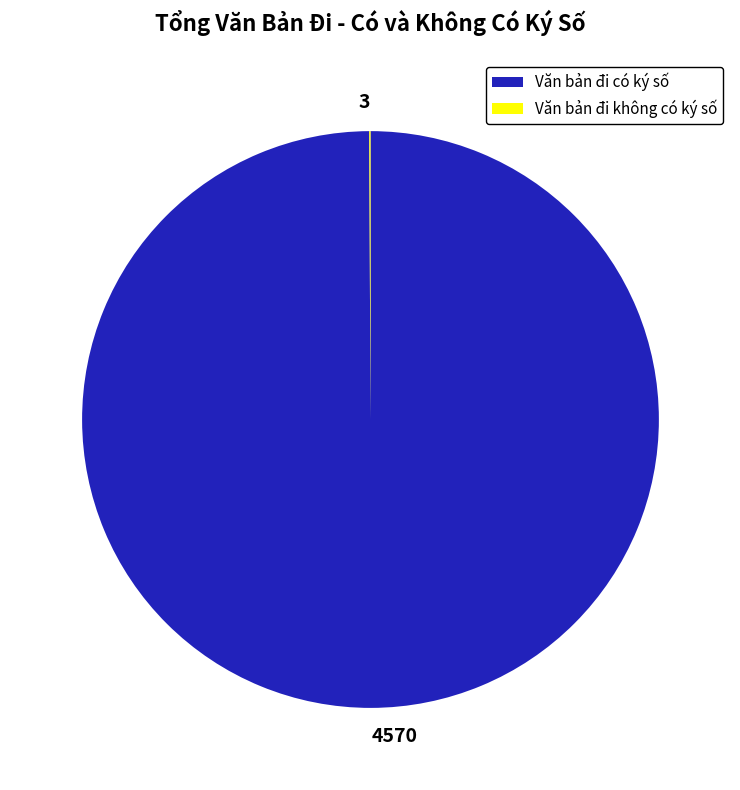

The 4570 slice represents 100% of the pie. True or false?

True